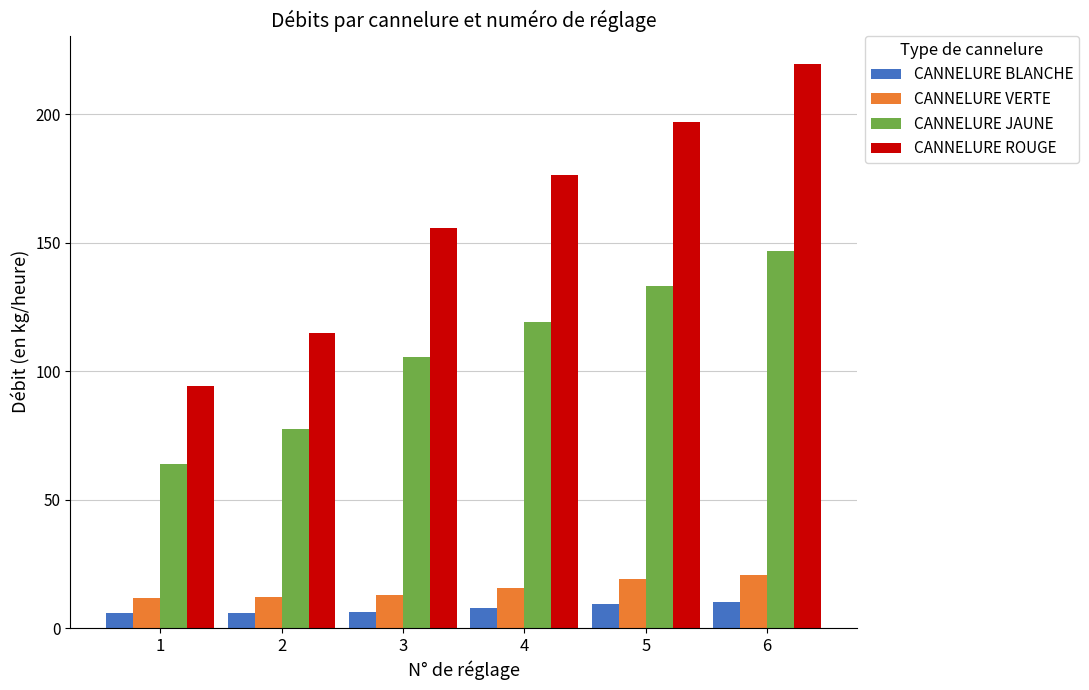

What is the sum of the CANNELURE ROUGE values at 2 and 6?

334.5